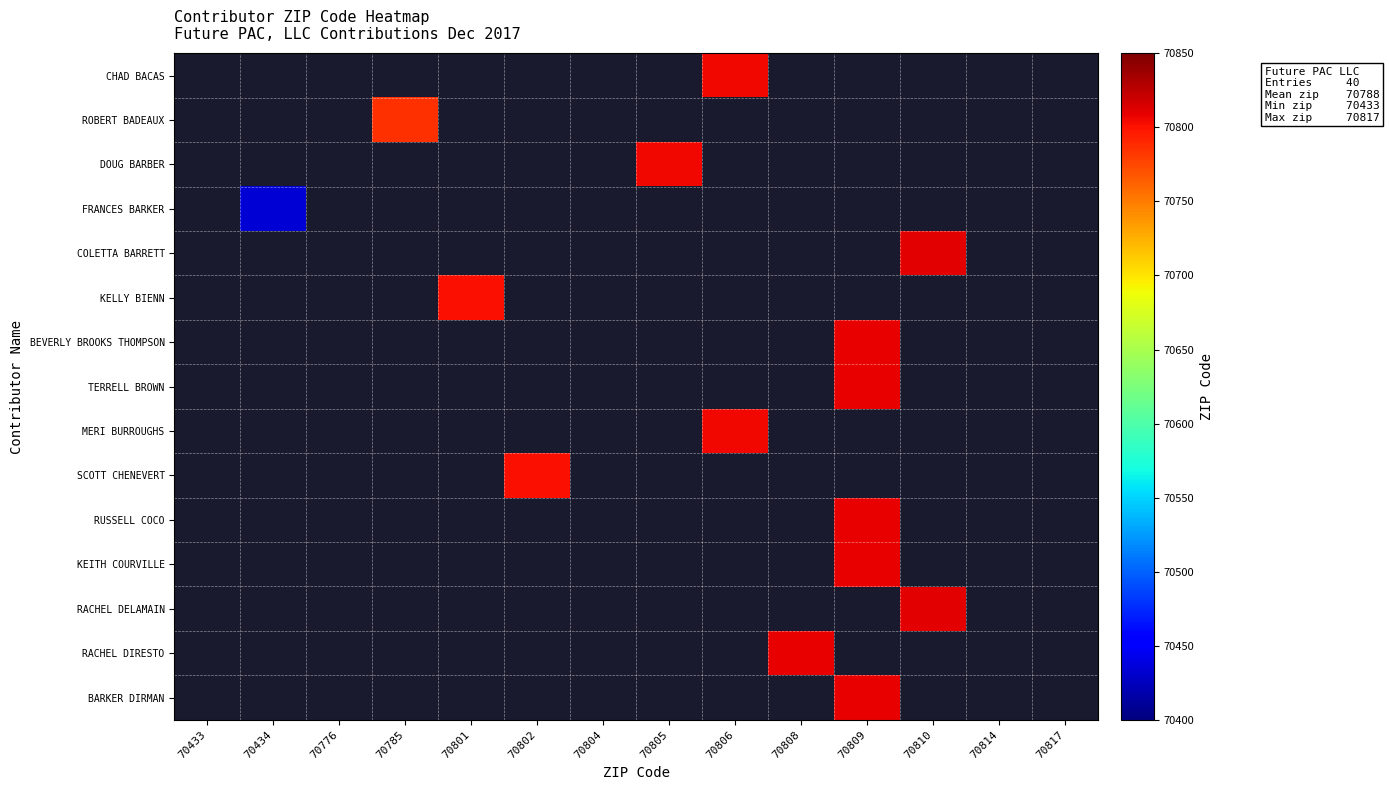

What is the maximum value shown in the chart?

70810.0